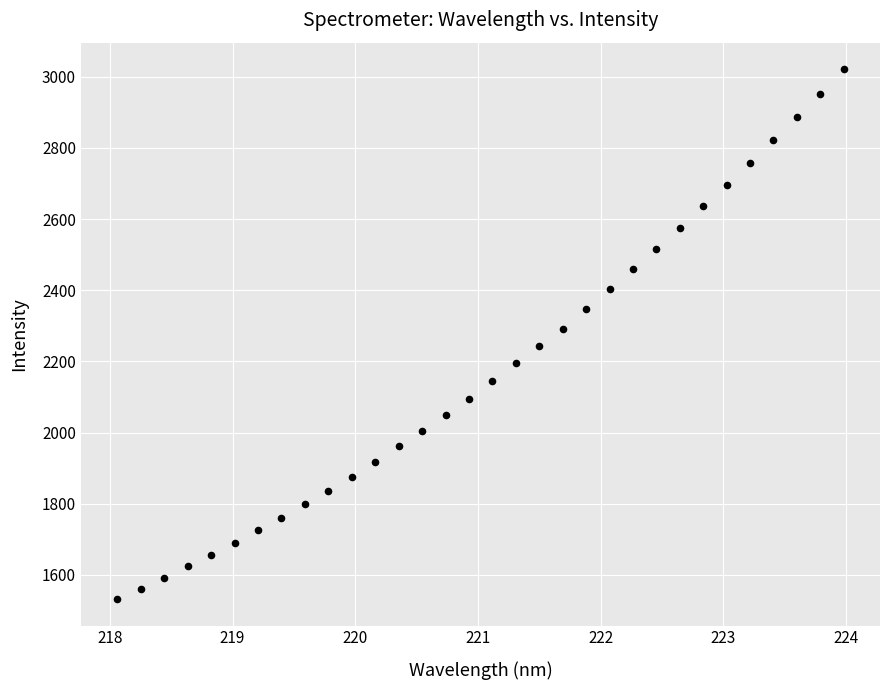

What is the range of X values (max minus min)?

5.9